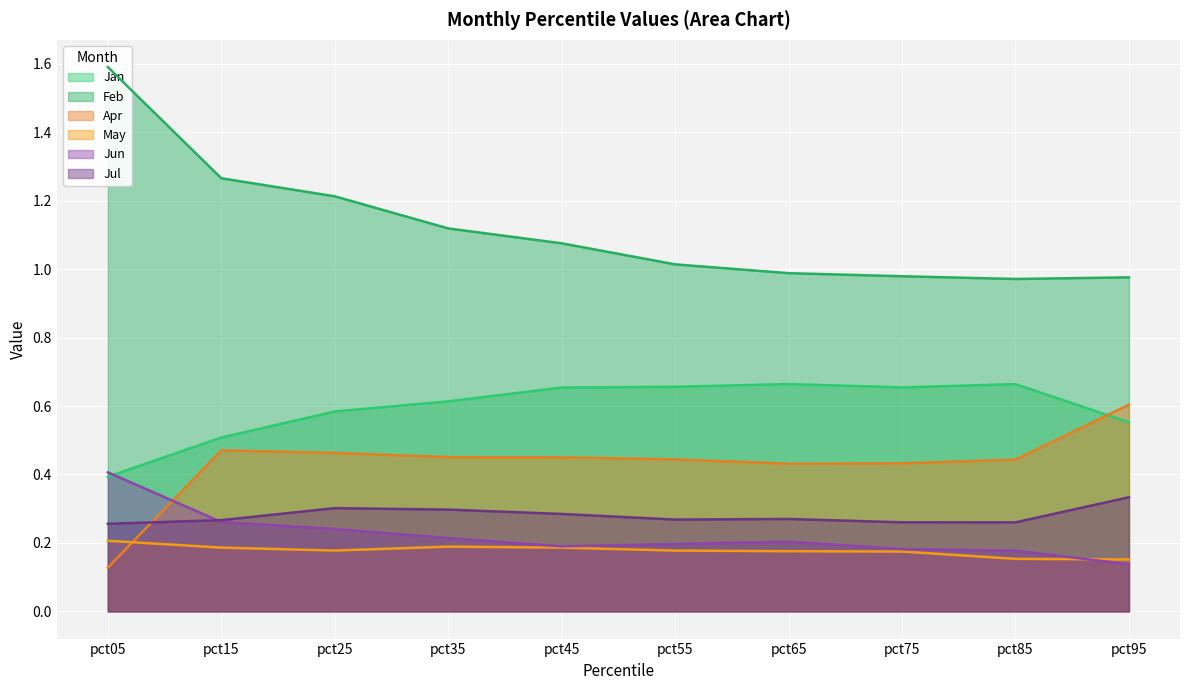

True or false: May has a value of 0.2 at pct95.

True